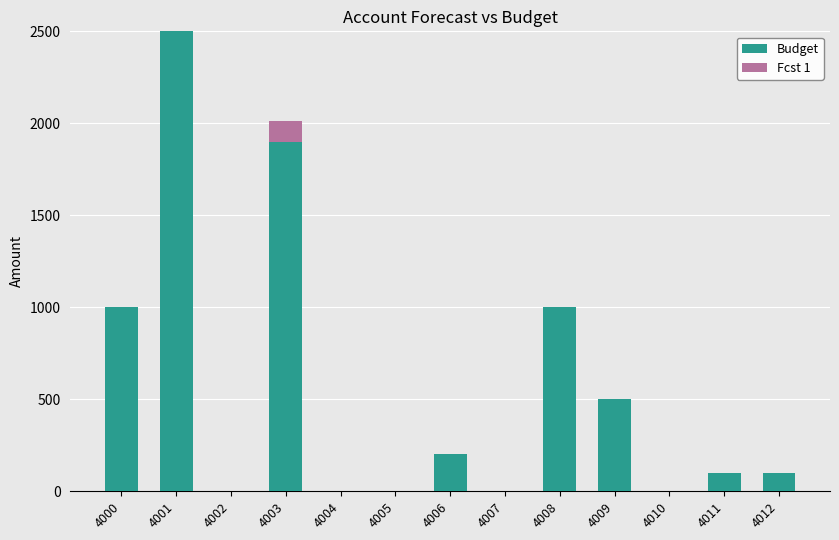

What is the sum of all Budget values?

7300